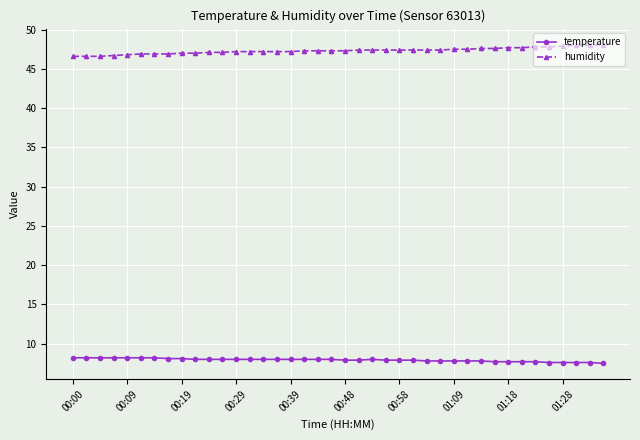

Does the chart have visible grid lines?

Yes